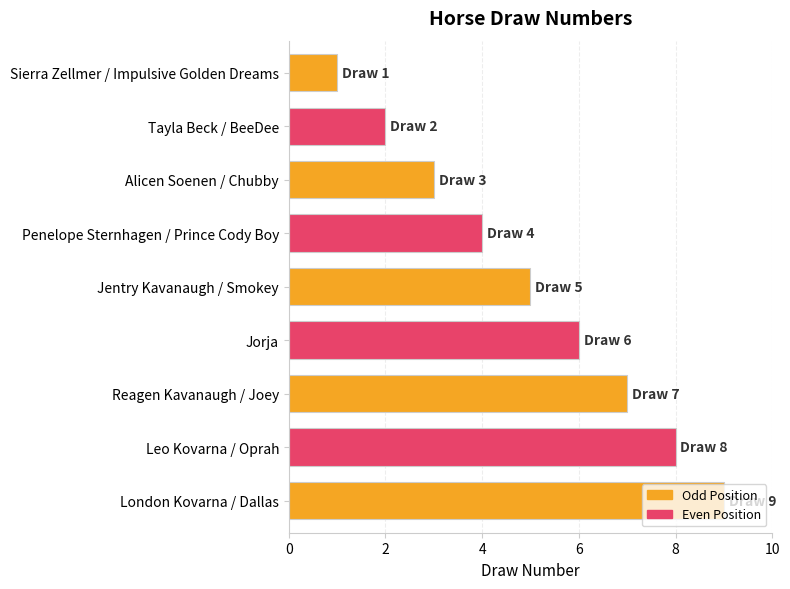

How many bars are there in total?

9